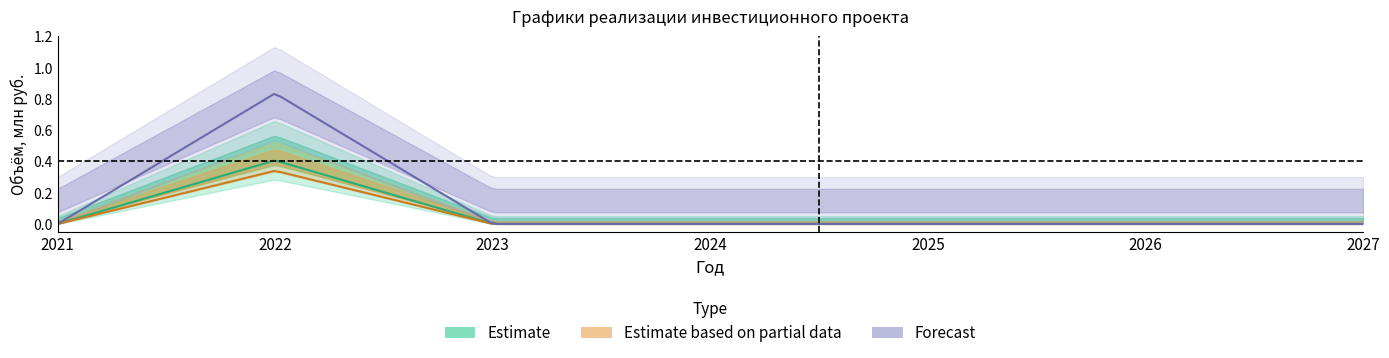

Which label corresponds to the smallest value in the chart?

2021